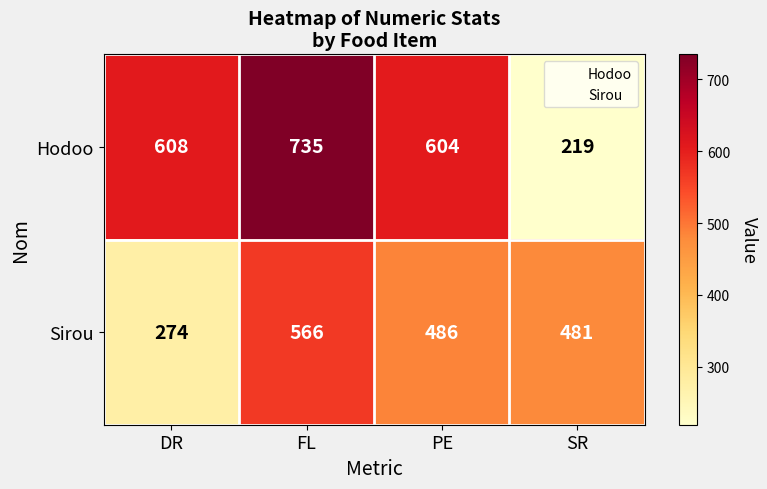

Rank the series by their maximum value, from lowest to highest.

Sirou, Hodoo